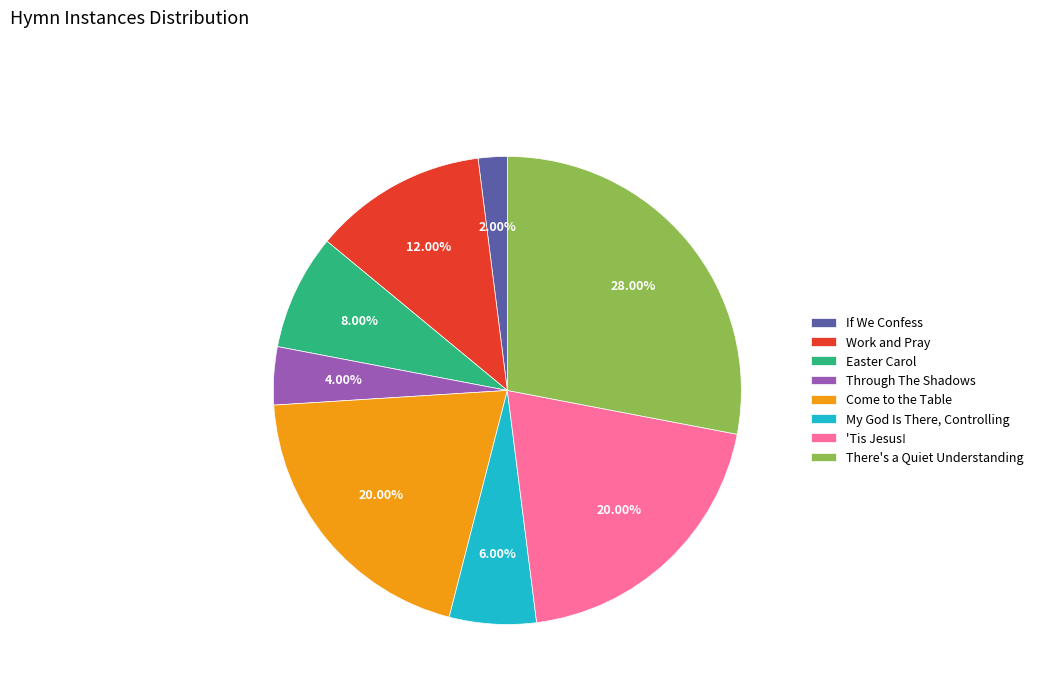

The Work and Pray slice represents 26% of the pie. True or false?

False